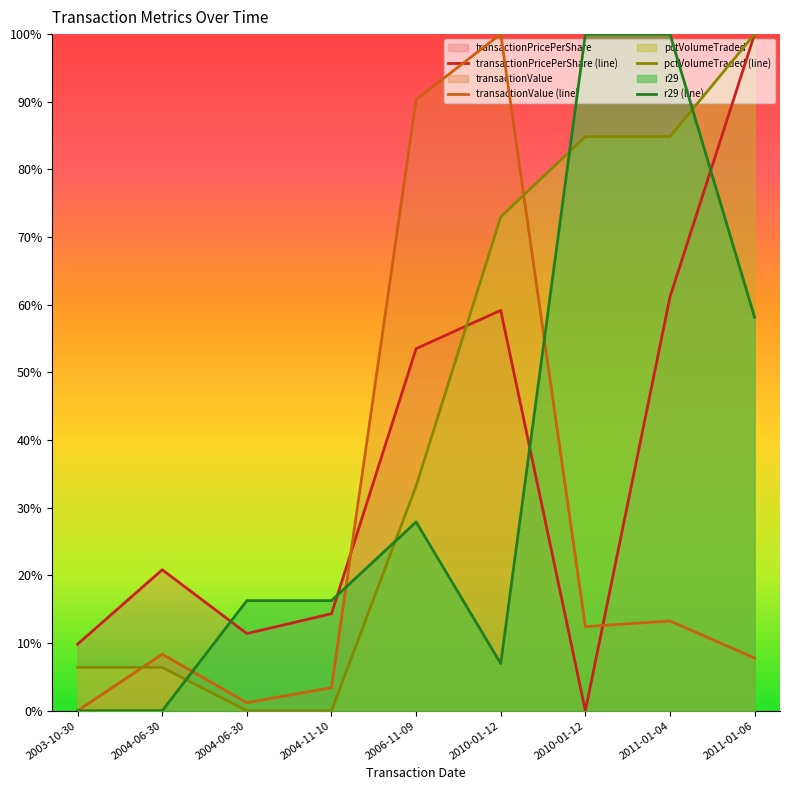

Which has a higher value, 2010-01-12 or 2004-06-30?

2004-06-30